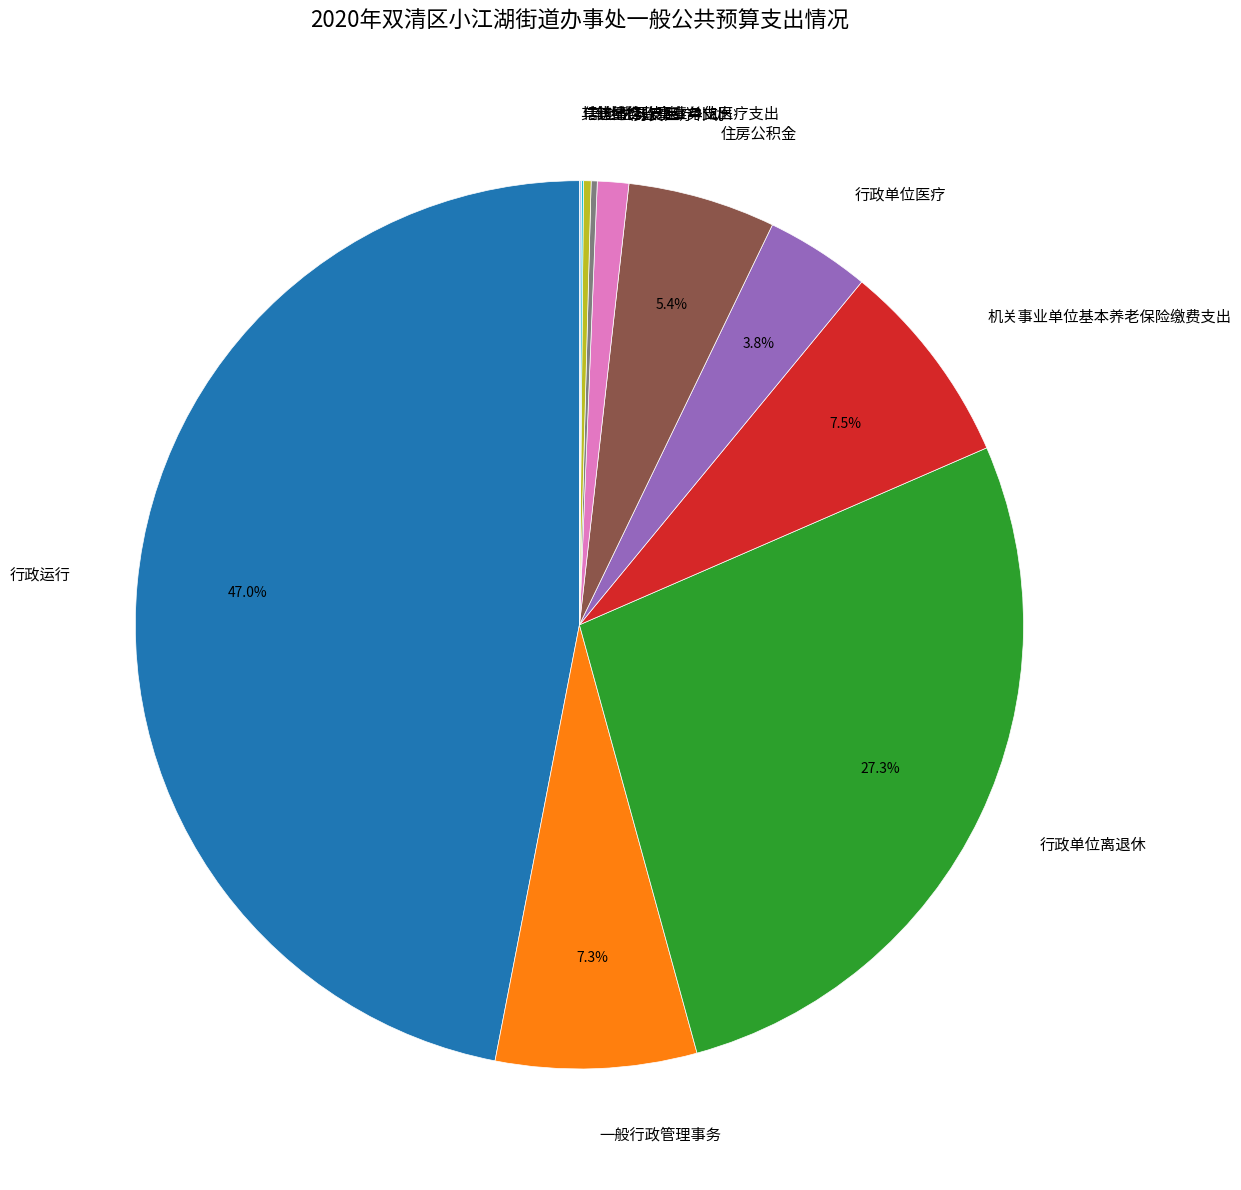

Combined, what portion of the pie is 行政运行 and 住房公积金?

52.3%